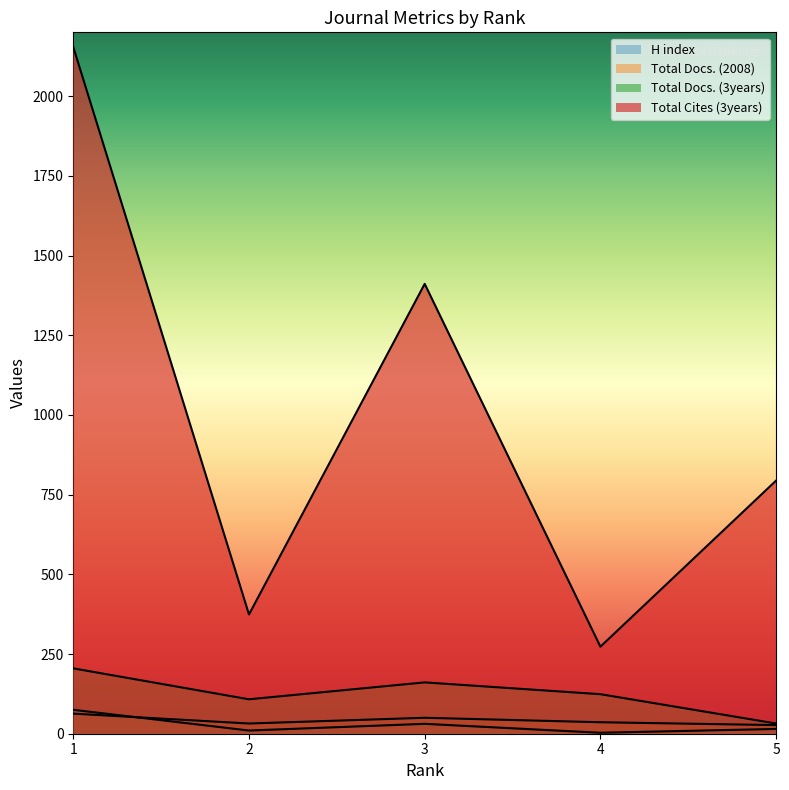

How many values in the Total Docs. (3years) series are below 124?

2